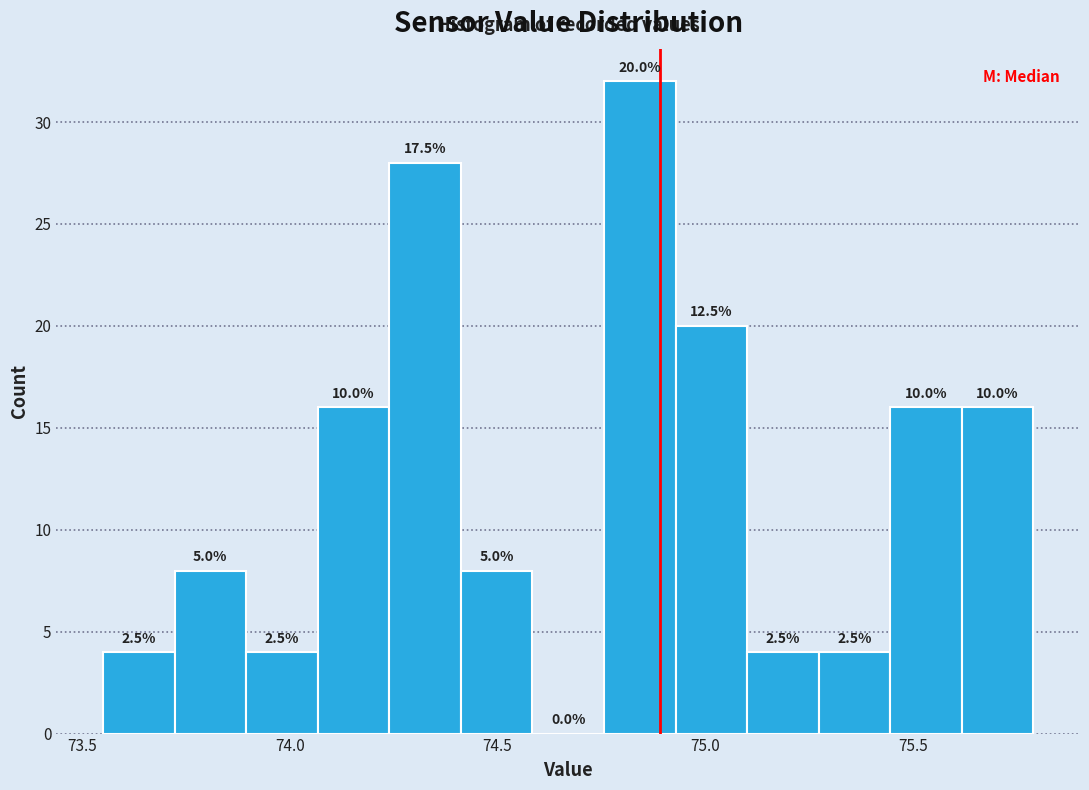

Read against the x-axis, roughly where is the centre of the tallest bar?

74.85